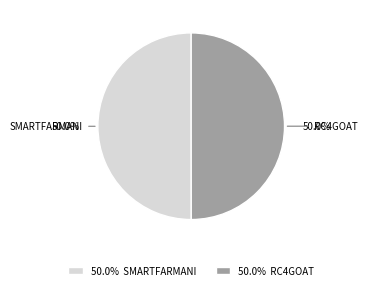

How much of the chart is everything except 50.0% SMARTFARMANI?

50.0%